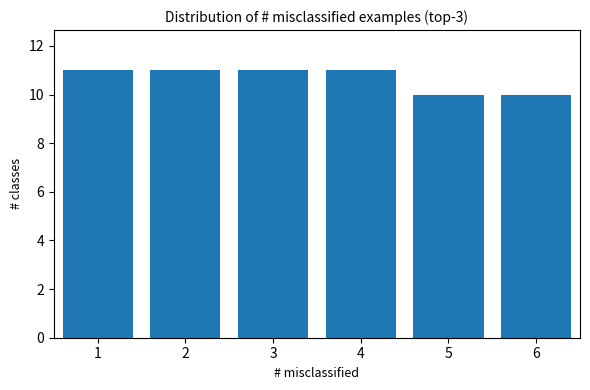

Reading left to right, transcribe all the data shown in this chart.

1=11	2=11	3=11	4=11	5=10	6=10